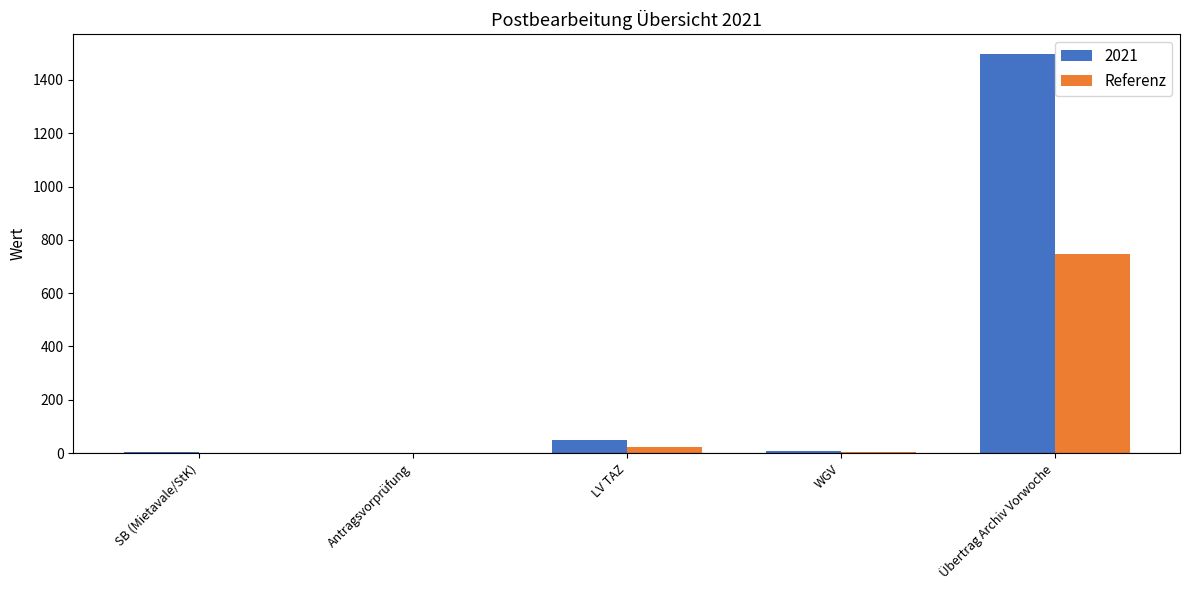

What is the approximate value of 2021 at Übertrag Archiv Vorwoche?

1496